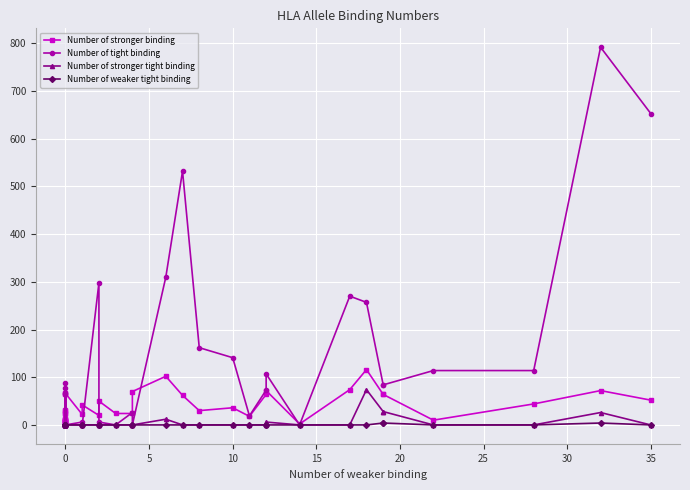

Count the number of categories in the chart.

40